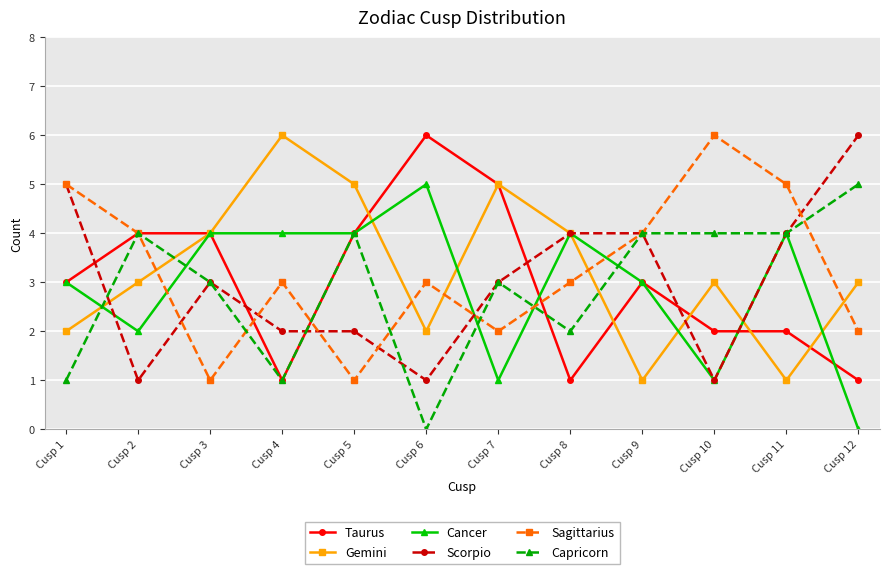

What is the total value across all series at Cusp 9?

19